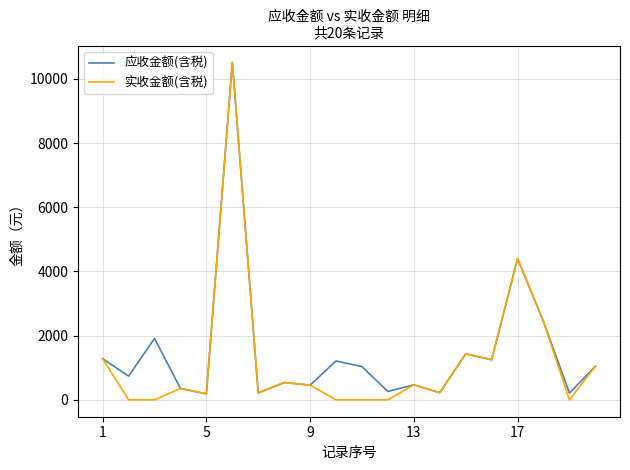

What is the difference between the maximum and minimum values in the 应收金额(含税) series?

10326.8